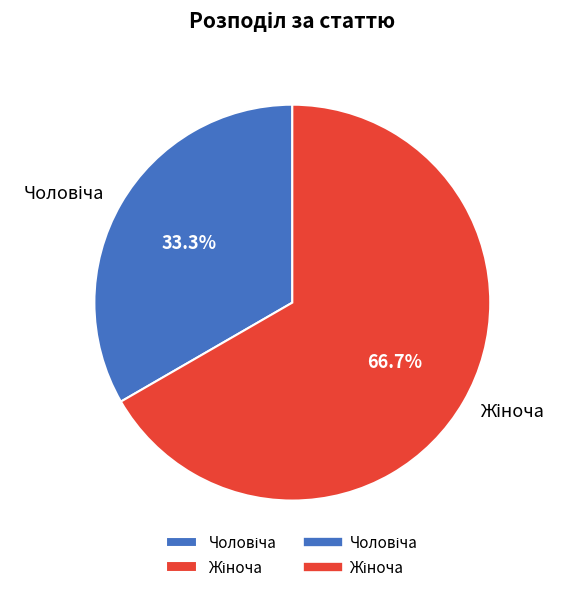

Is there a majority slice in this chart?

Yes